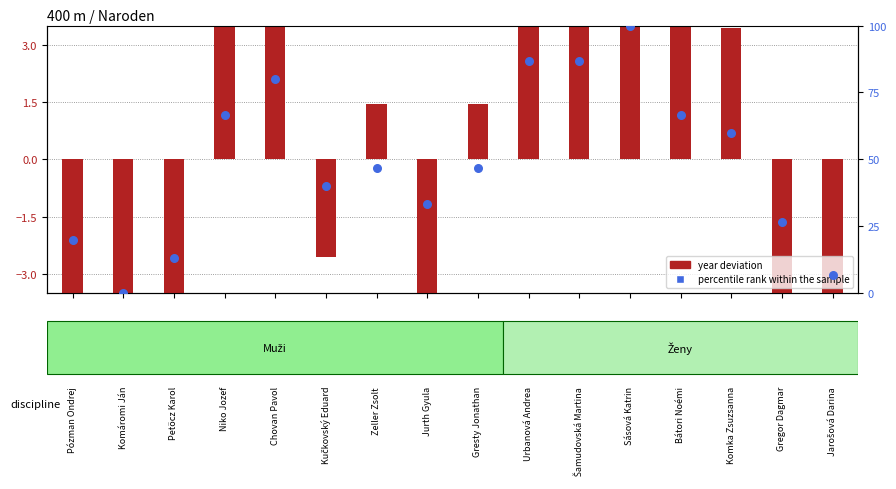

What is the total value across all series at Šamudovská Martina?

112.1